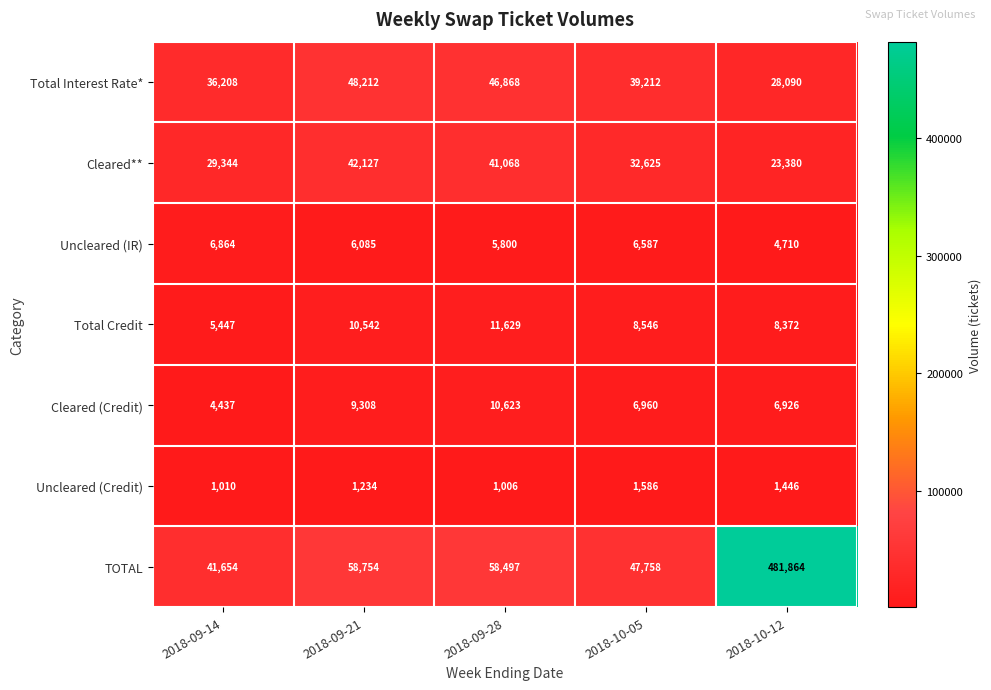

List the series in order of their peak value, highest first.

TOTAL, Total Interest Rate*, Cleared**, Total Credit, Cleared (Credit), Uncleared (IR), Uncleared (Credit)